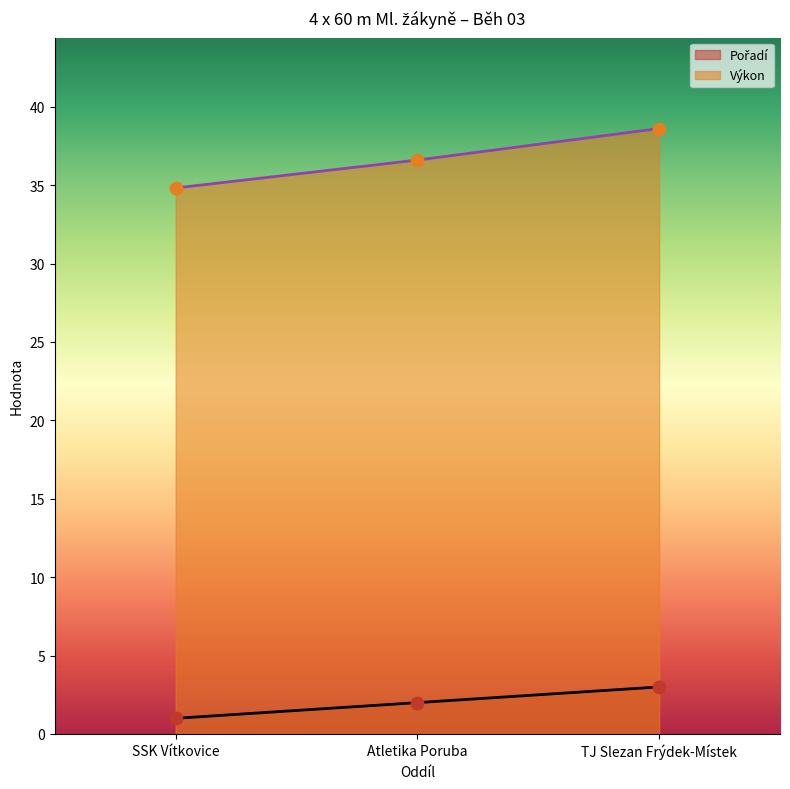

What are all the series names shown in the legend?

Pořadí, Výkon